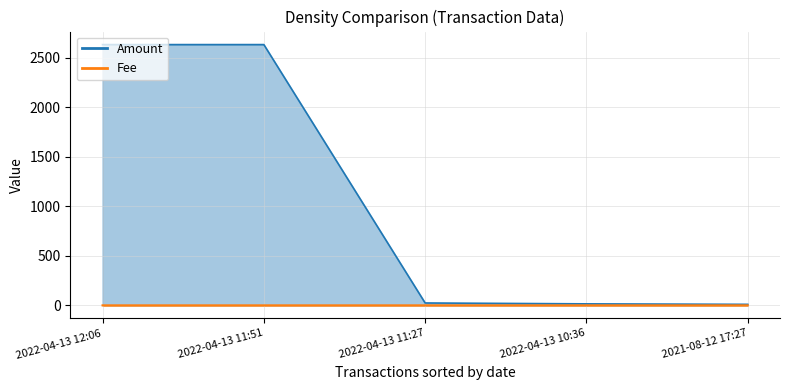

How many series are shown in this chart?

2